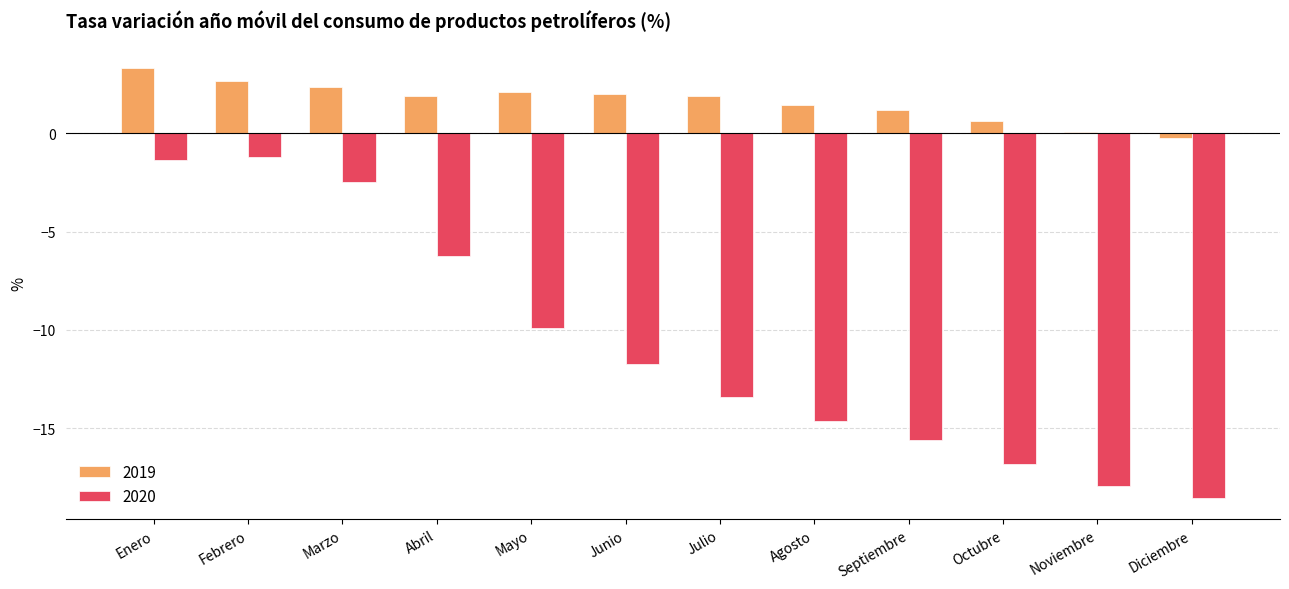

How many categories are shown in the chart?

12